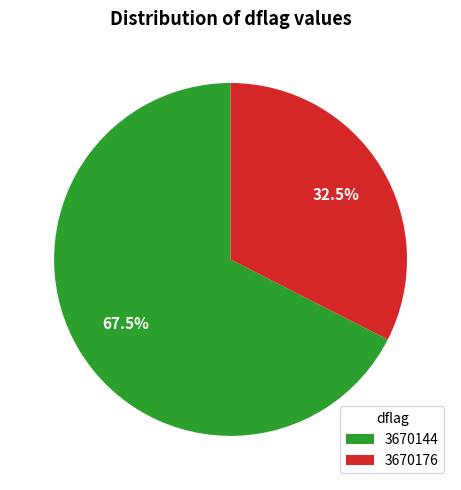

Rank the categories by value from highest to lowest.

3670144, 3670176